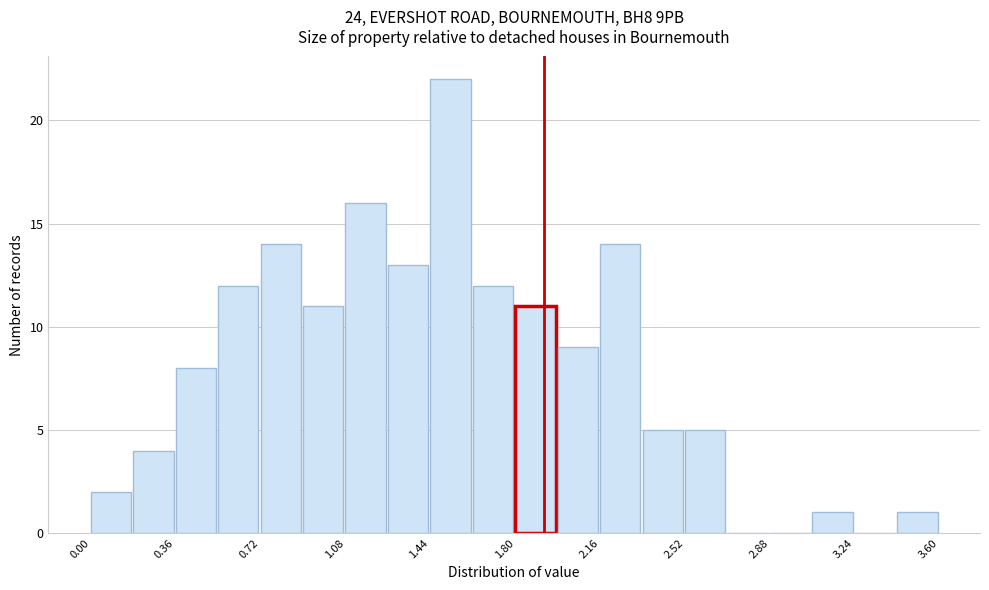

Read against the x-axis, roughly where is the centre of the tallest bar?

1.55